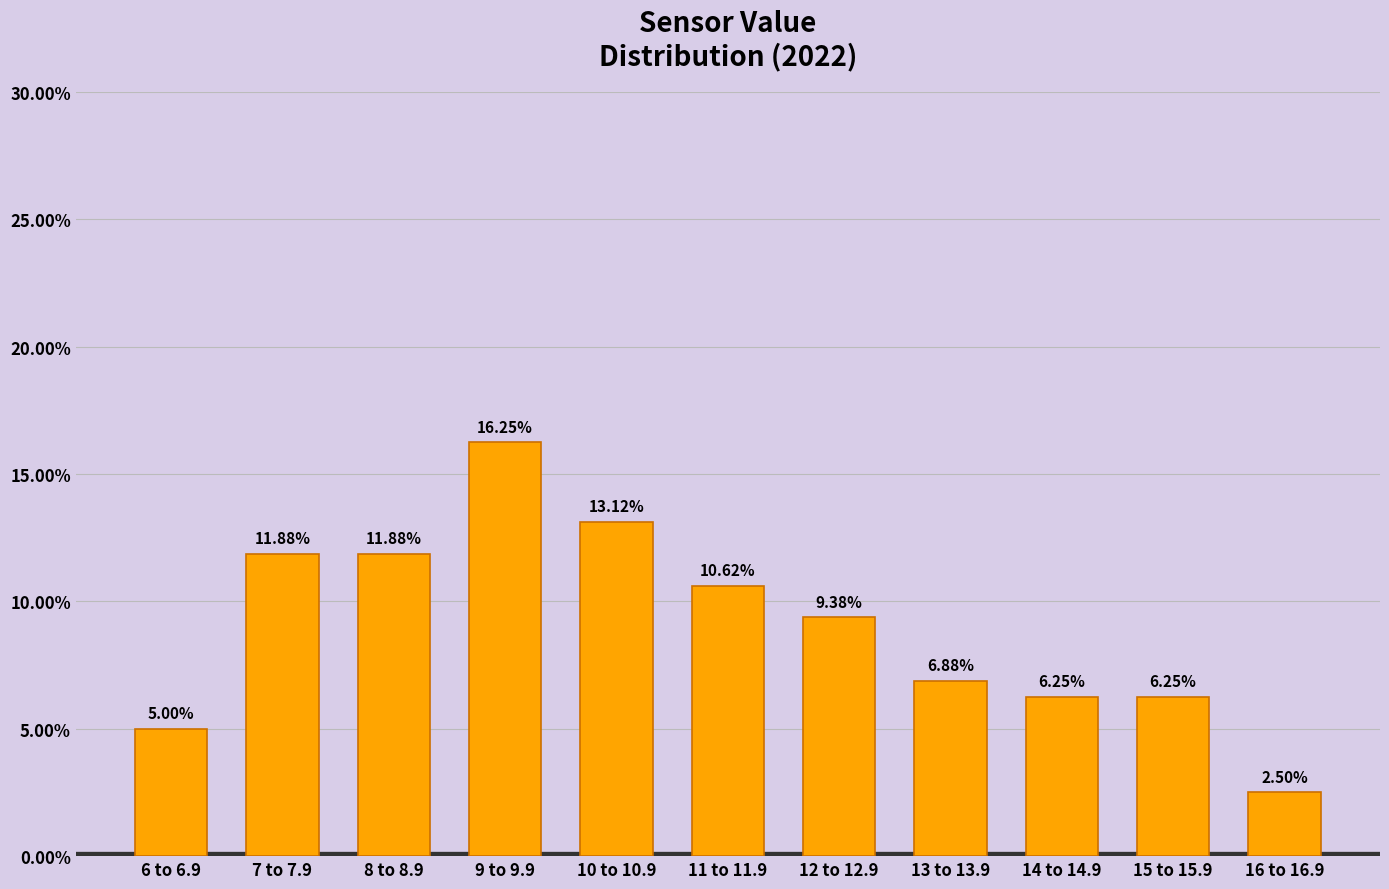

Does the chart contain any negative values?

No